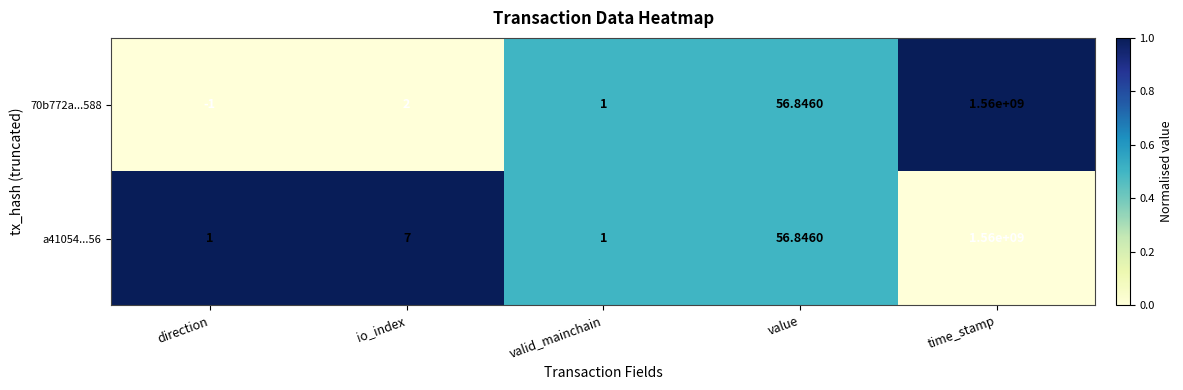

Which series has the largest total across all categories?

a41054...56